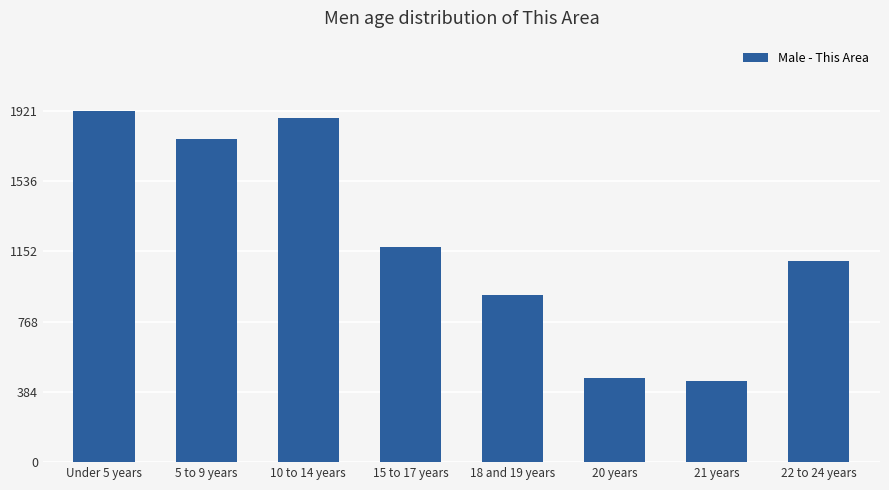

Approximately how many times larger is the value at 10 to 14 years compared to 18 and 19 years?

2.1